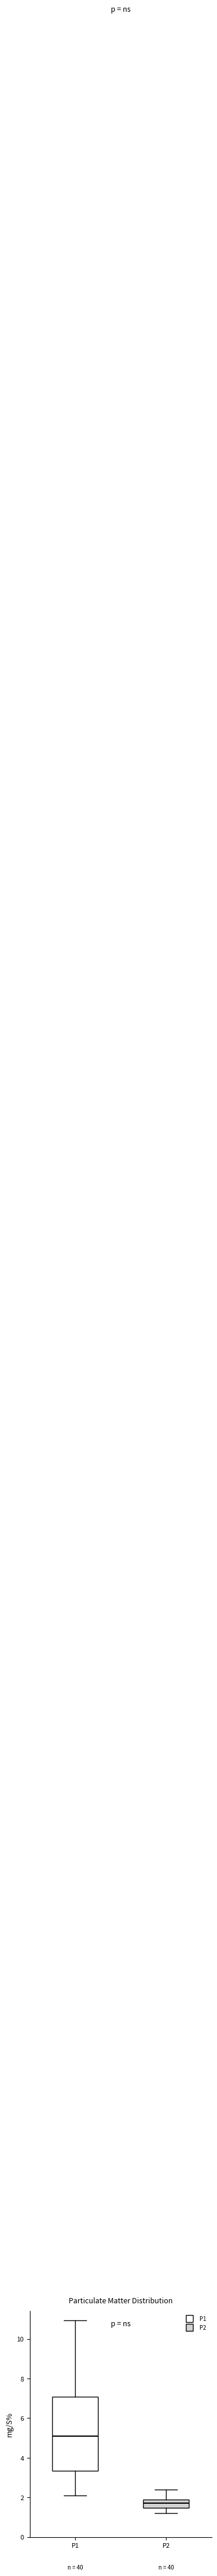

Where does the lower whisker of the box for P2 end on the y-axis? The values are not printed on the chart, so give them approximately, as read against the axis.

1.2